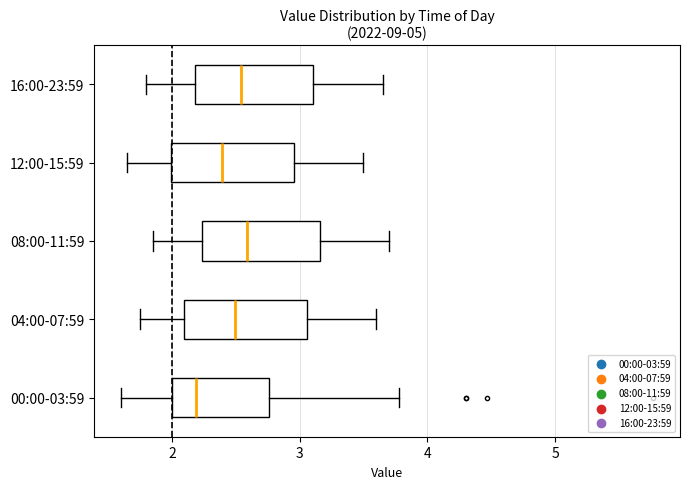

Where is the right edge of the box for 12:00-15:59 on the x-axis? The values are not printed on the chart, so give them approximately, as read against the axis.

3.0